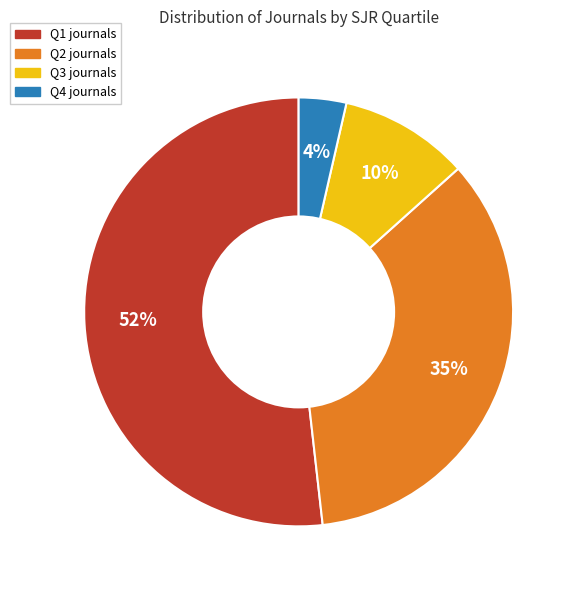

Which slice is the largest?

Q1